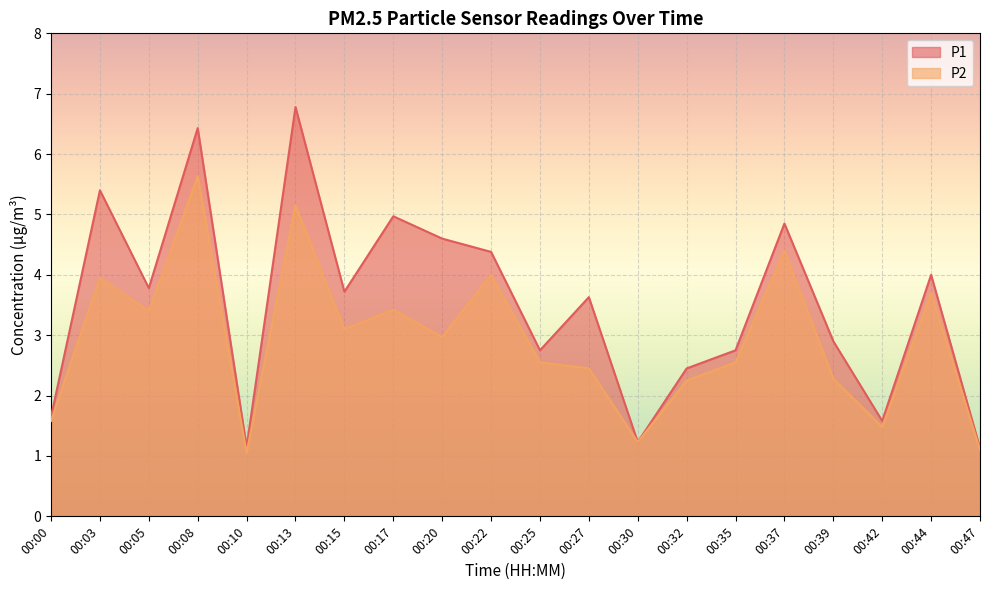

True or false: P2 and P1 cross at least once.

False